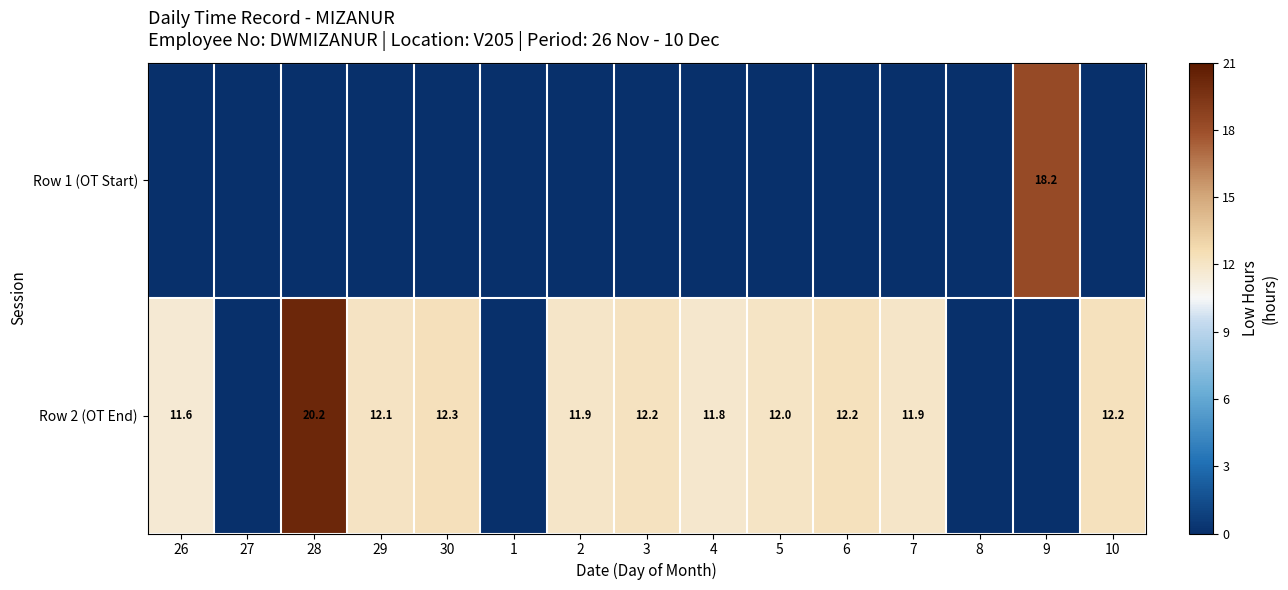

What is the difference between the highest and lowest values at 10?

12.2